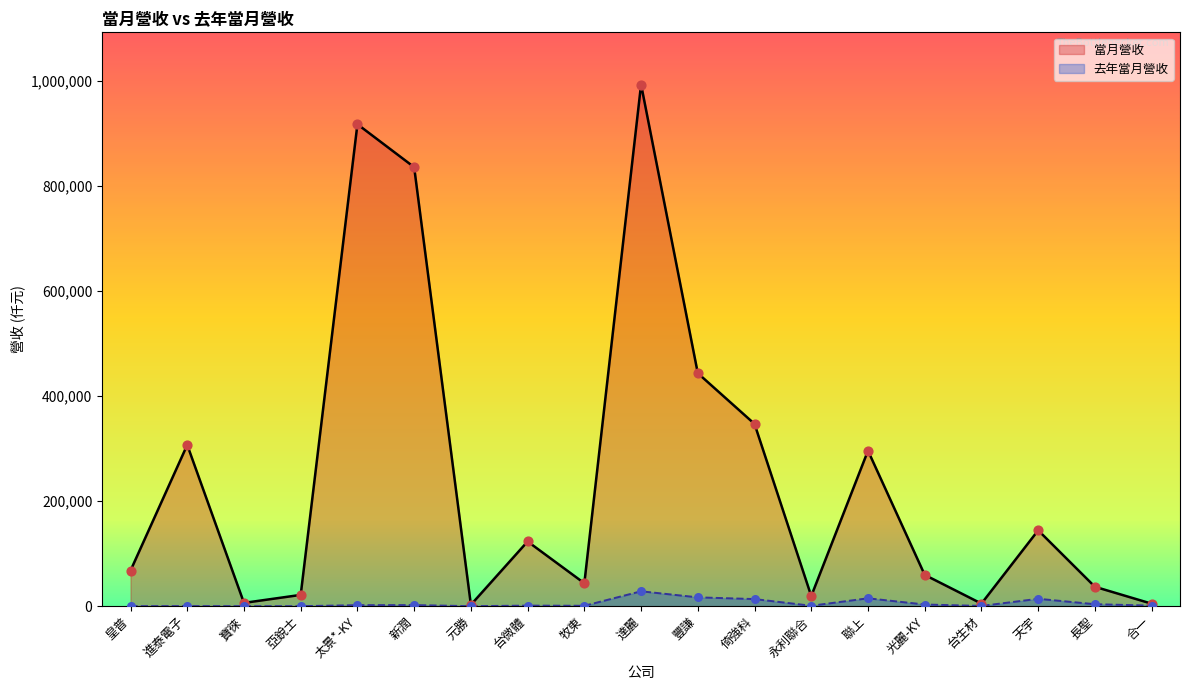

What are all the series names shown in the legend?

當月營收, 去年當月營收